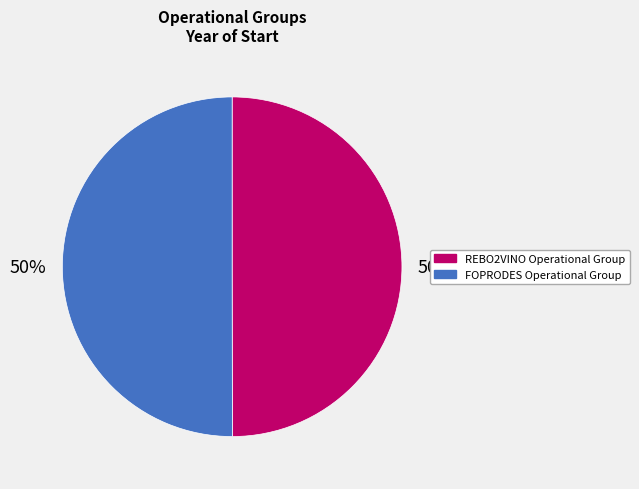

What percentage is the FOPRODES Operational Group slice, to the nearest percent?

50%